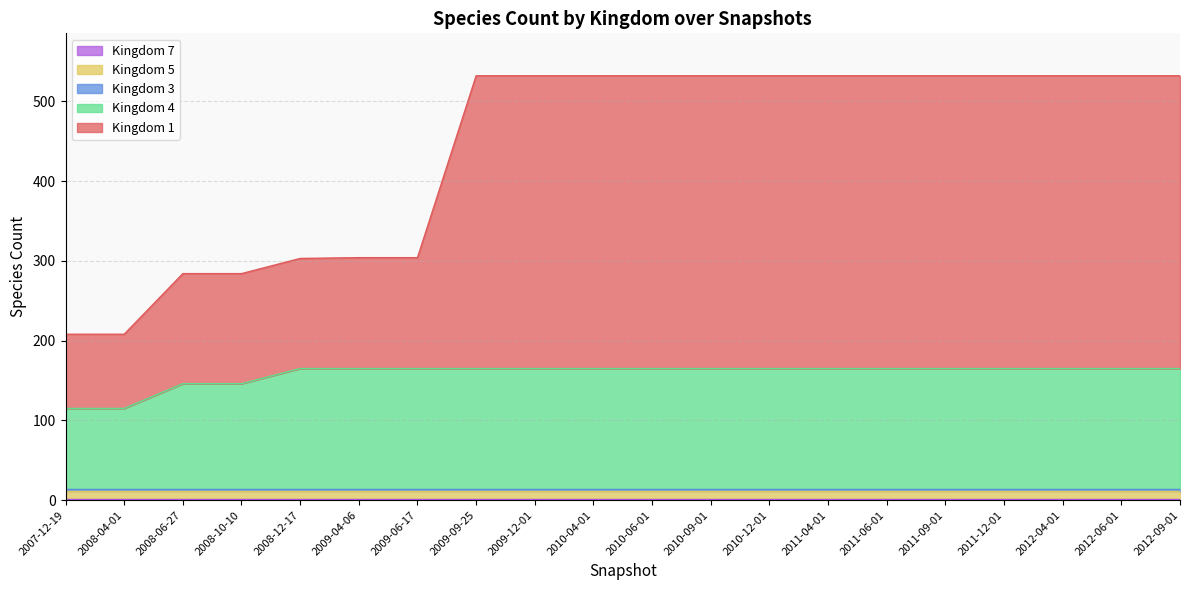

The 5 series shows 10 at 2009-12-01. True or false?

True